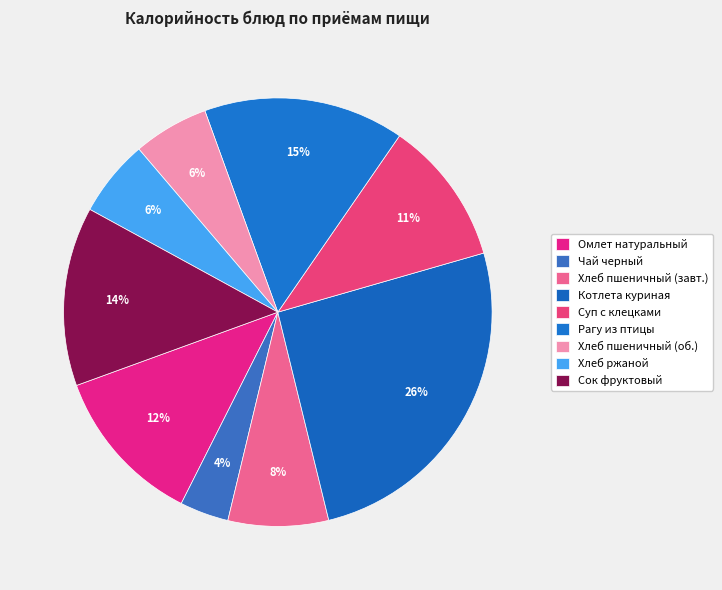

Count the number of slices in the pie.

9